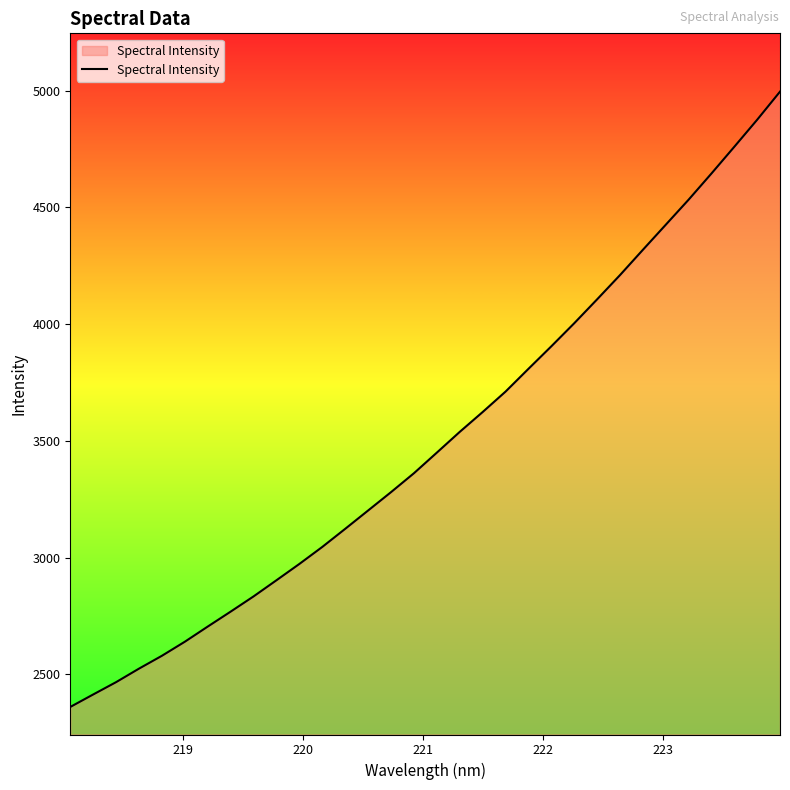

What is the average value?

3502.8